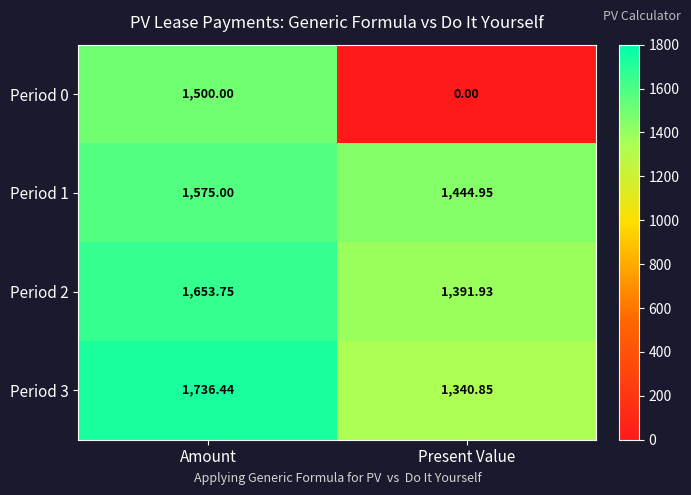

List the labels in order of Period 2 value, largest first.

Amount, Present Value